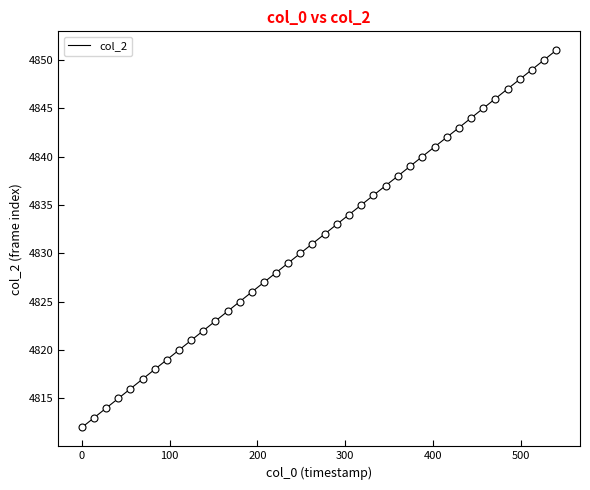

What is the maximum value shown in the chart?

4851